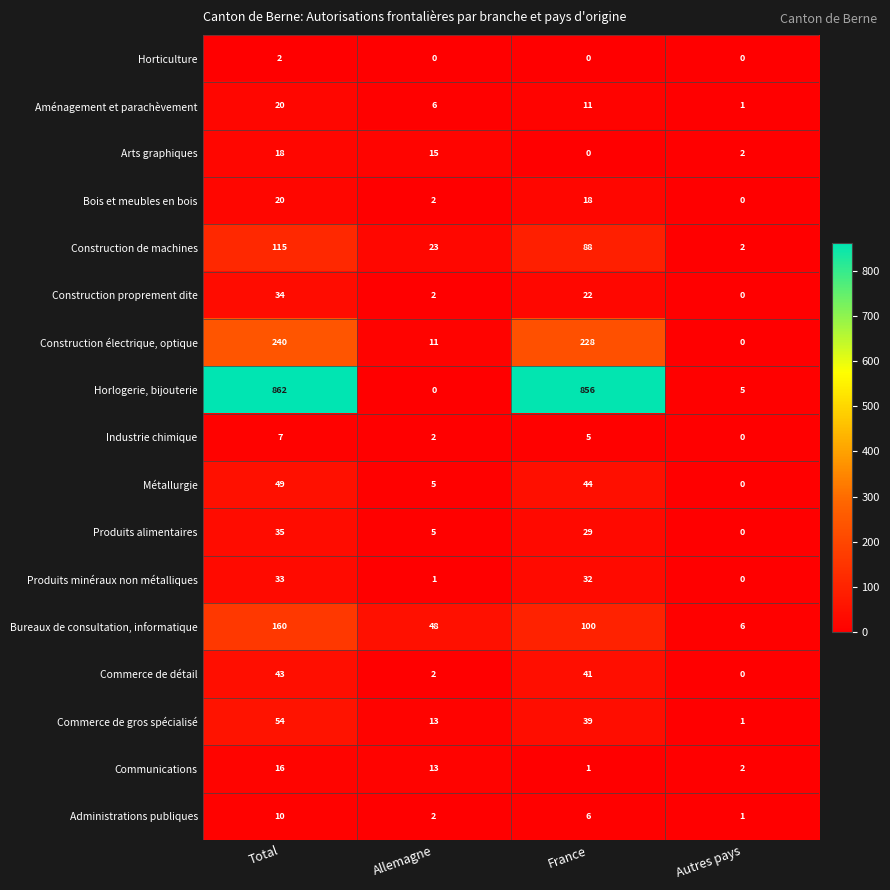

At which category does the chart reach its peak across all series?

Total